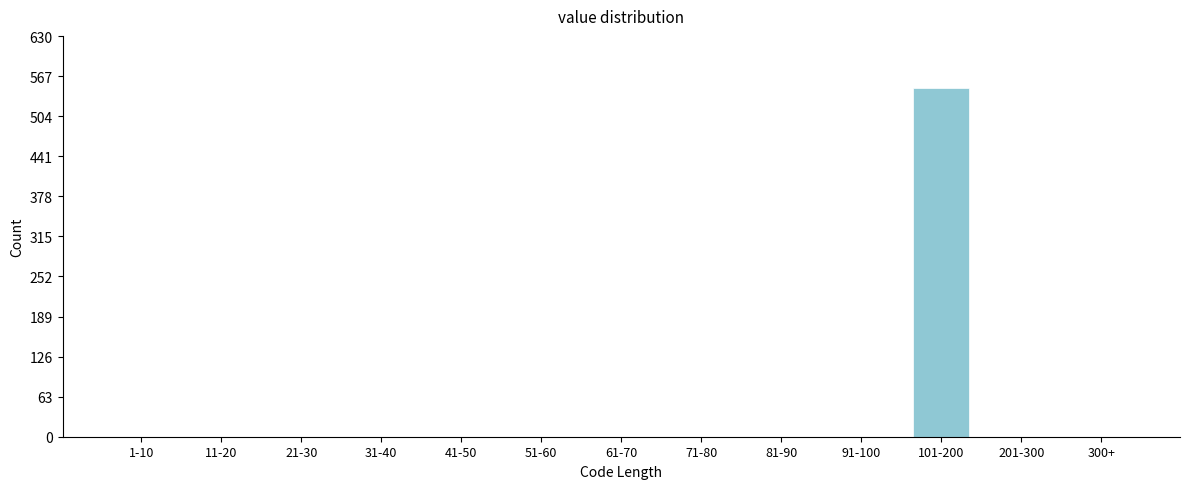

Reading left to right, list all the values displayed in this chart.

1-10=0	11-20=0	21-30=0	31-40=0	41-50=0	51-60=0	61-70=0	71-80=0	81-90=0	91-100=0	101-200=548	201-300=0	300+=0